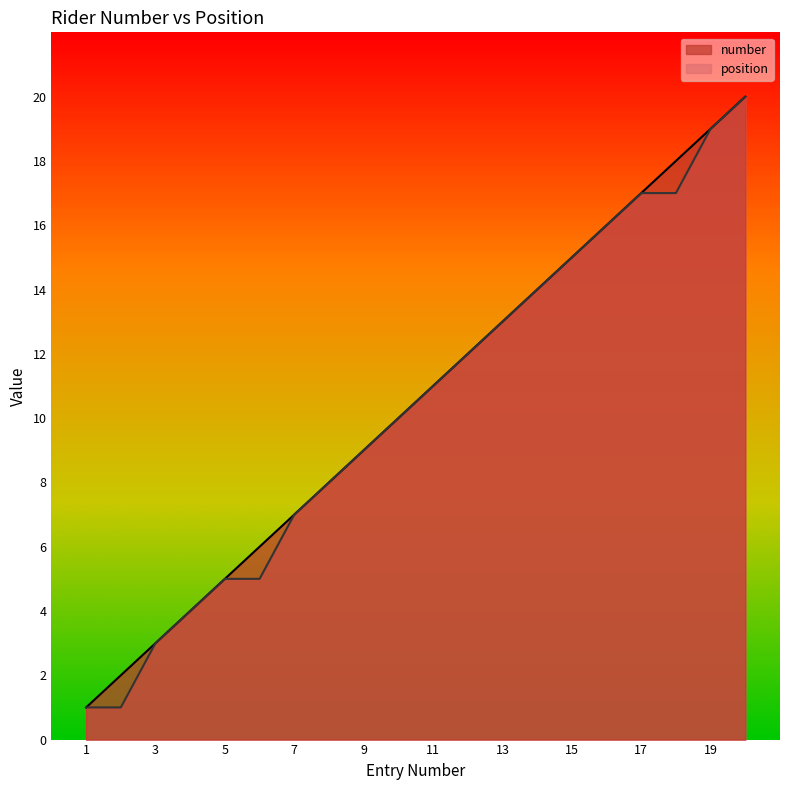

What is the value of the number point at the 10th from the left?

10